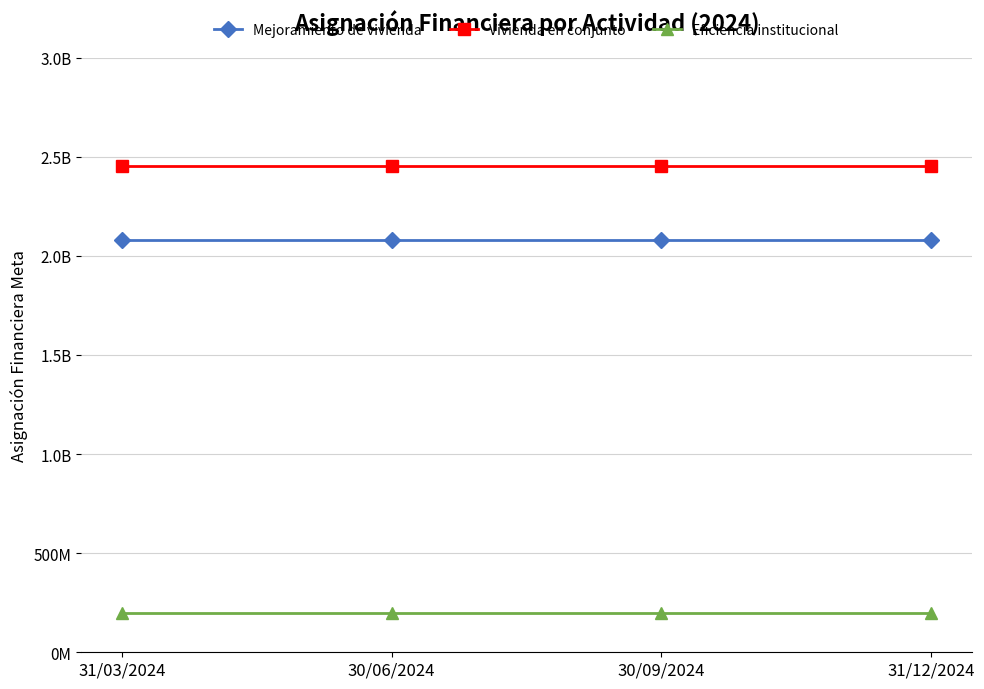

Reading right to left, list all the values displayed in this chart.

Mejoramiento de vivienda: 2082267958	2082267958	2082267958	2082267958
Vivienda en conjunto: 2454118055	2454118055	2454118055	2454118055
Eficiencia institucional: 200490074	200490074	200490074	200490074